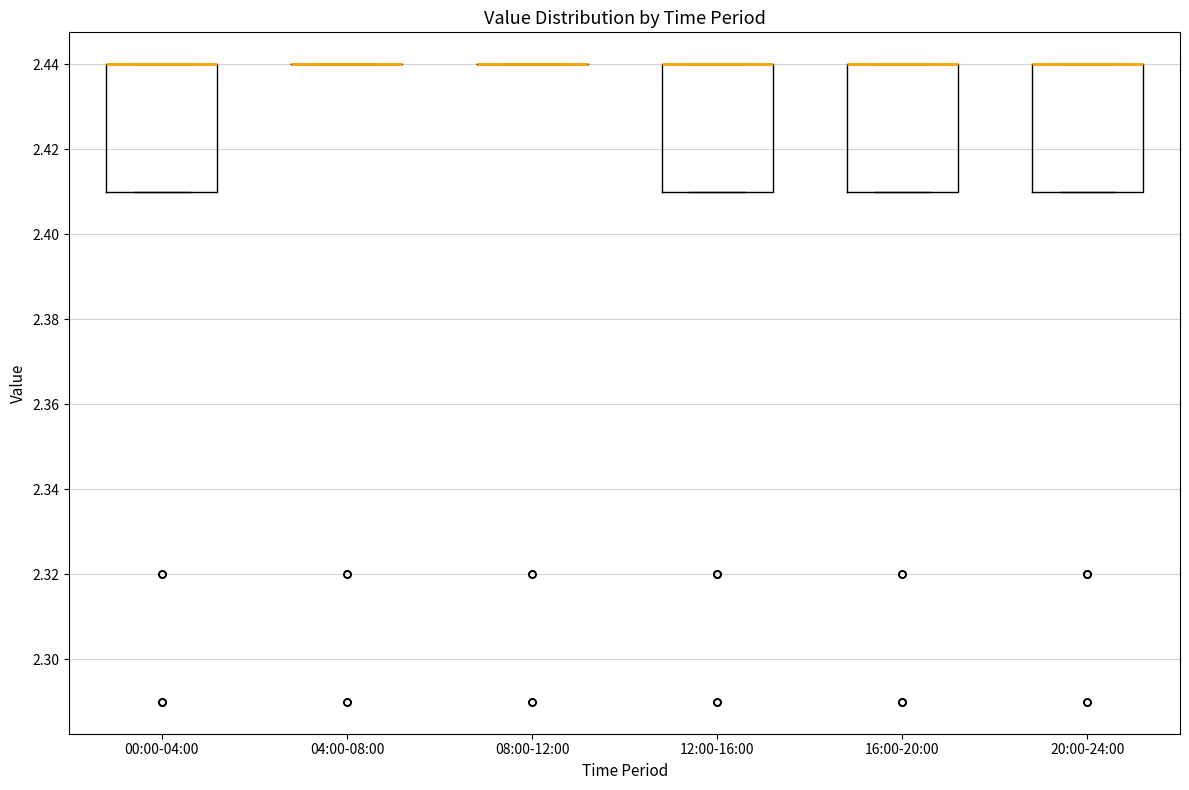

Reading left to right, read every box against the y-axis: the position of its median line, the range the box covers, and the ends of its whiskers. The values are not printed on the chart, so give them approximately, as read against the axis.

00:00-04:00: median 2.44 (drawn on the box's upper edge), box 2.41 to 2.44, whiskers 2.41 to 2.44
04:00-08:00: box collapsed to a line at 2.44, whiskers 2.44 to 2.44
08:00-12:00: box collapsed to a line at 2.44, whiskers 2.44 to 2.44
12:00-16:00: median 2.44 (drawn on the box's upper edge), box 2.41 to 2.44, whiskers 2.41 to 2.44
16:00-20:00: median 2.44 (drawn on the box's upper edge), box 2.41 to 2.44, whiskers 2.41 to 2.44
20:00-24:00: median 2.44 (drawn on the box's upper edge), box 2.41 to 2.44, whiskers 2.41 to 2.44